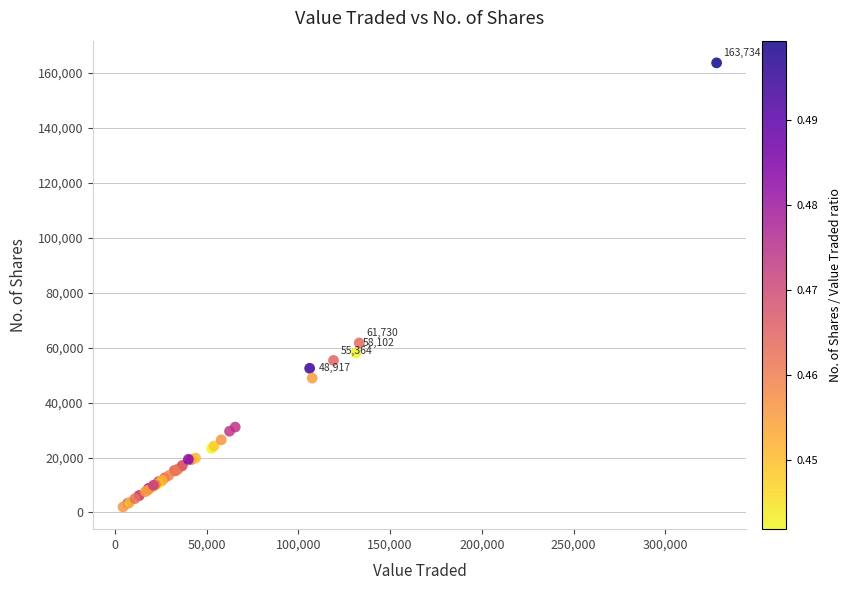

What Y value in the scatter plot is closest to 82862?

61730